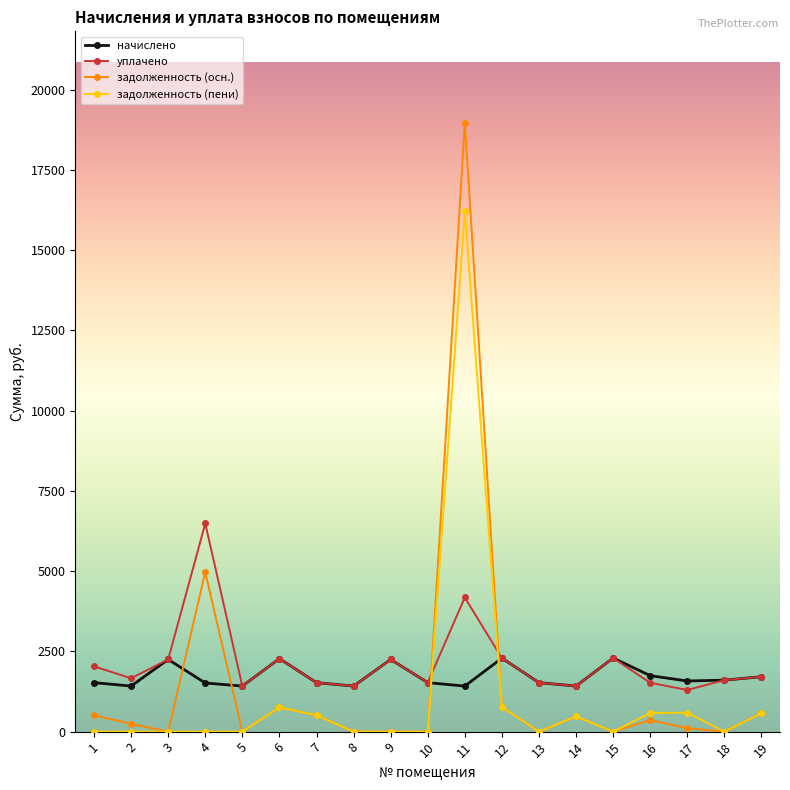

At which label is задолженность (пени) closest to 8106?

12